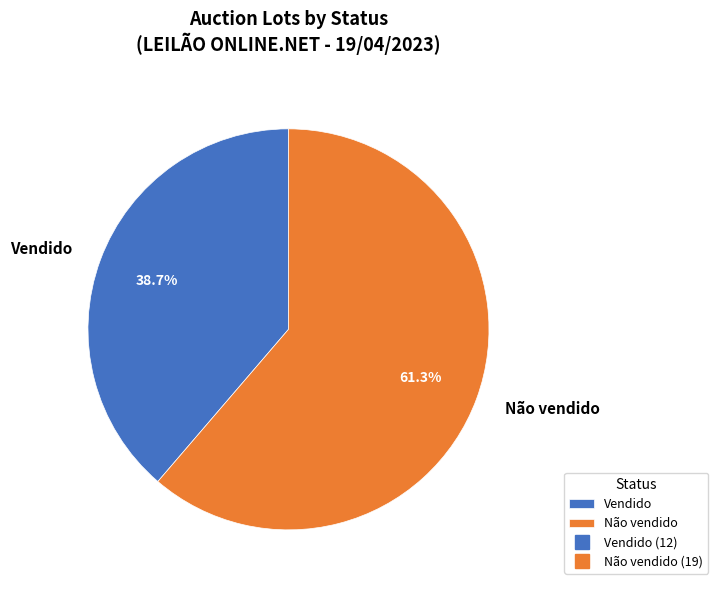

Is there any slice that represents more than half of the pie?

Yes